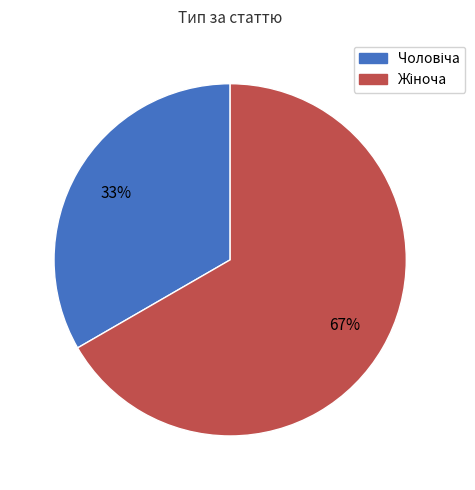

To the nearest percent, what is the average slice percentage?

50%